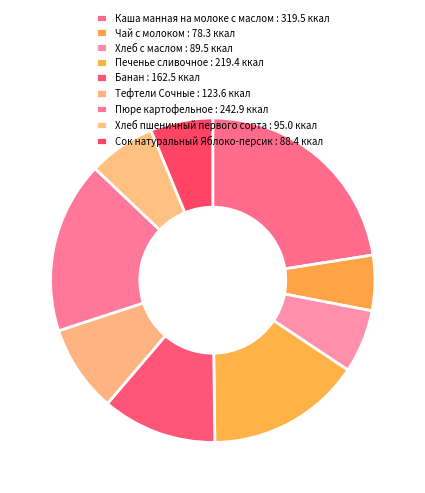

Count the number of slices in the pie.

9